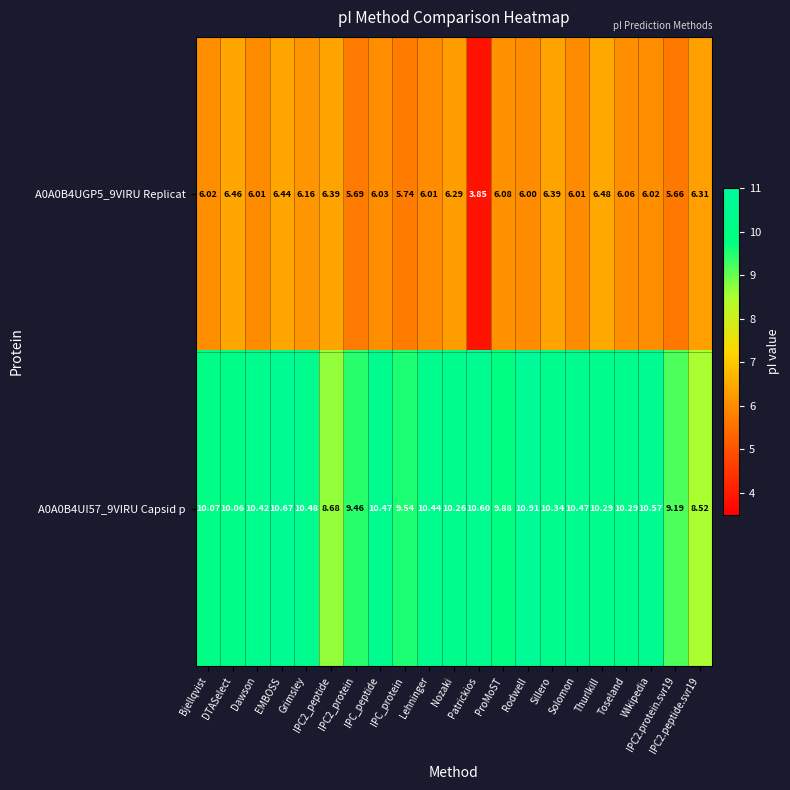

Count the number of categories in the chart.

21